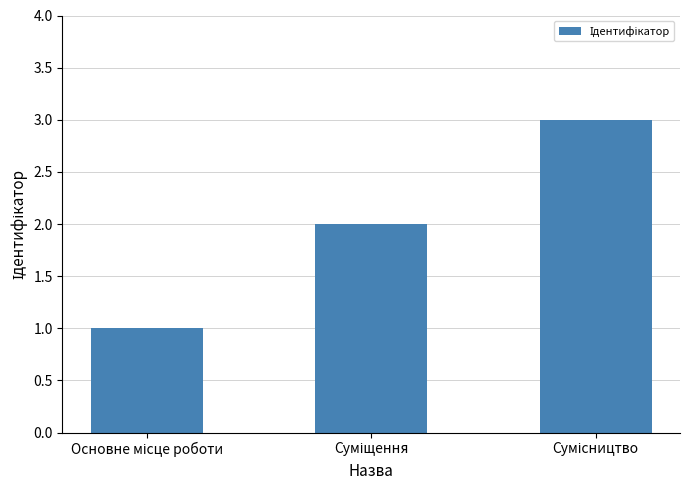

What is the maximum value shown in the chart?

3